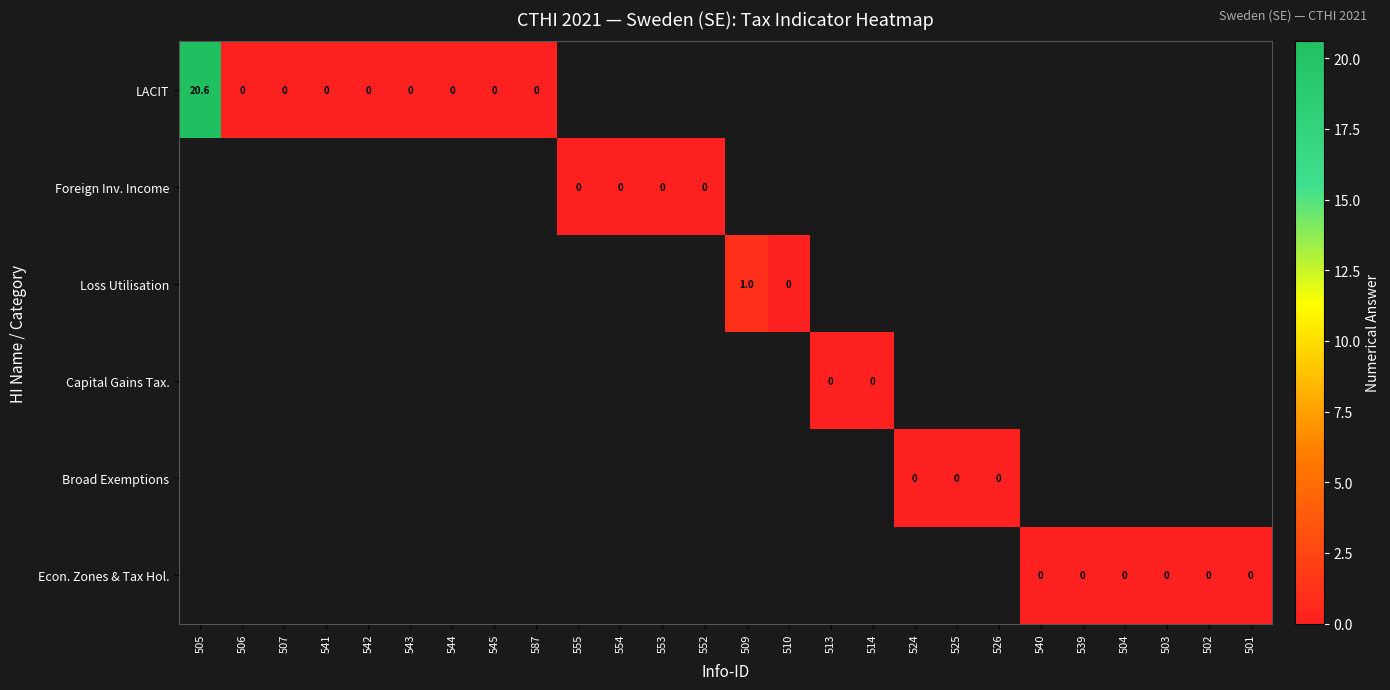

Which series changed the most between 543 and 539?

LACIT